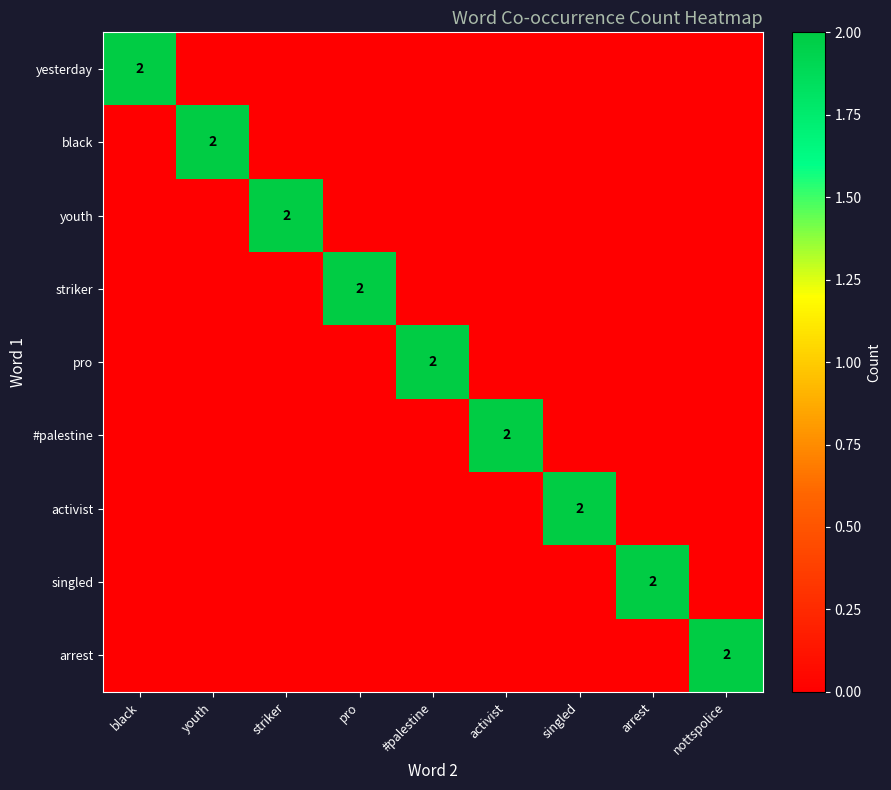

True or false: yesterday has a value of 3 at black.

False